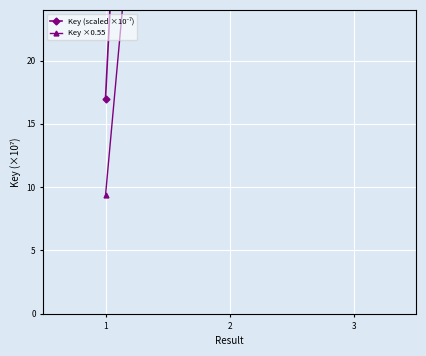

Reading left to right, transcribe all the data shown in this chart.

Key (scaled ×10⁻⁷): 17.0	213.5	54.8
Key ×0.55: 9.3	117.4	30.1